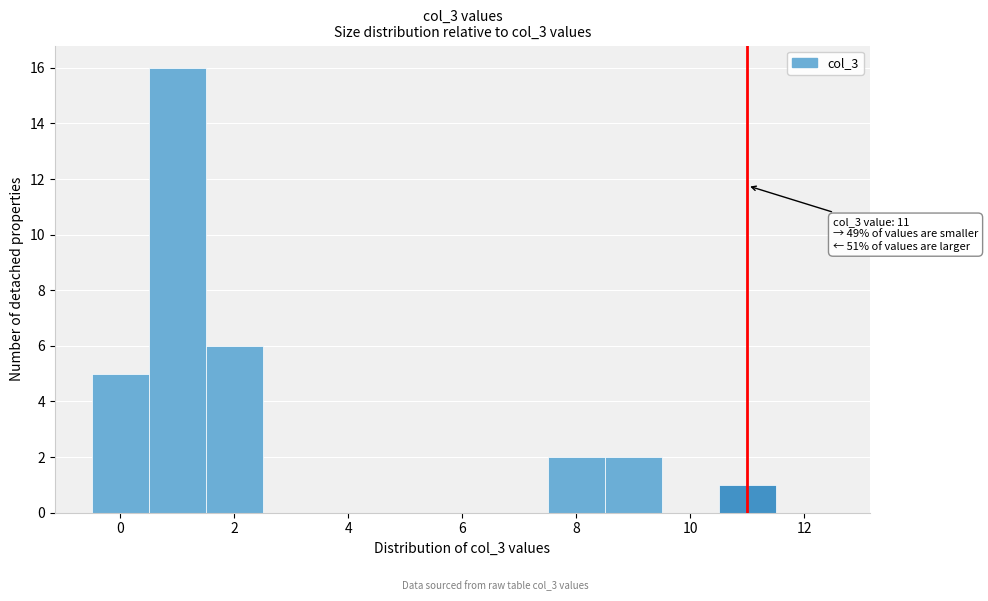

Over which range of the x-axis is the bar tallest?

0.5 to 1.5